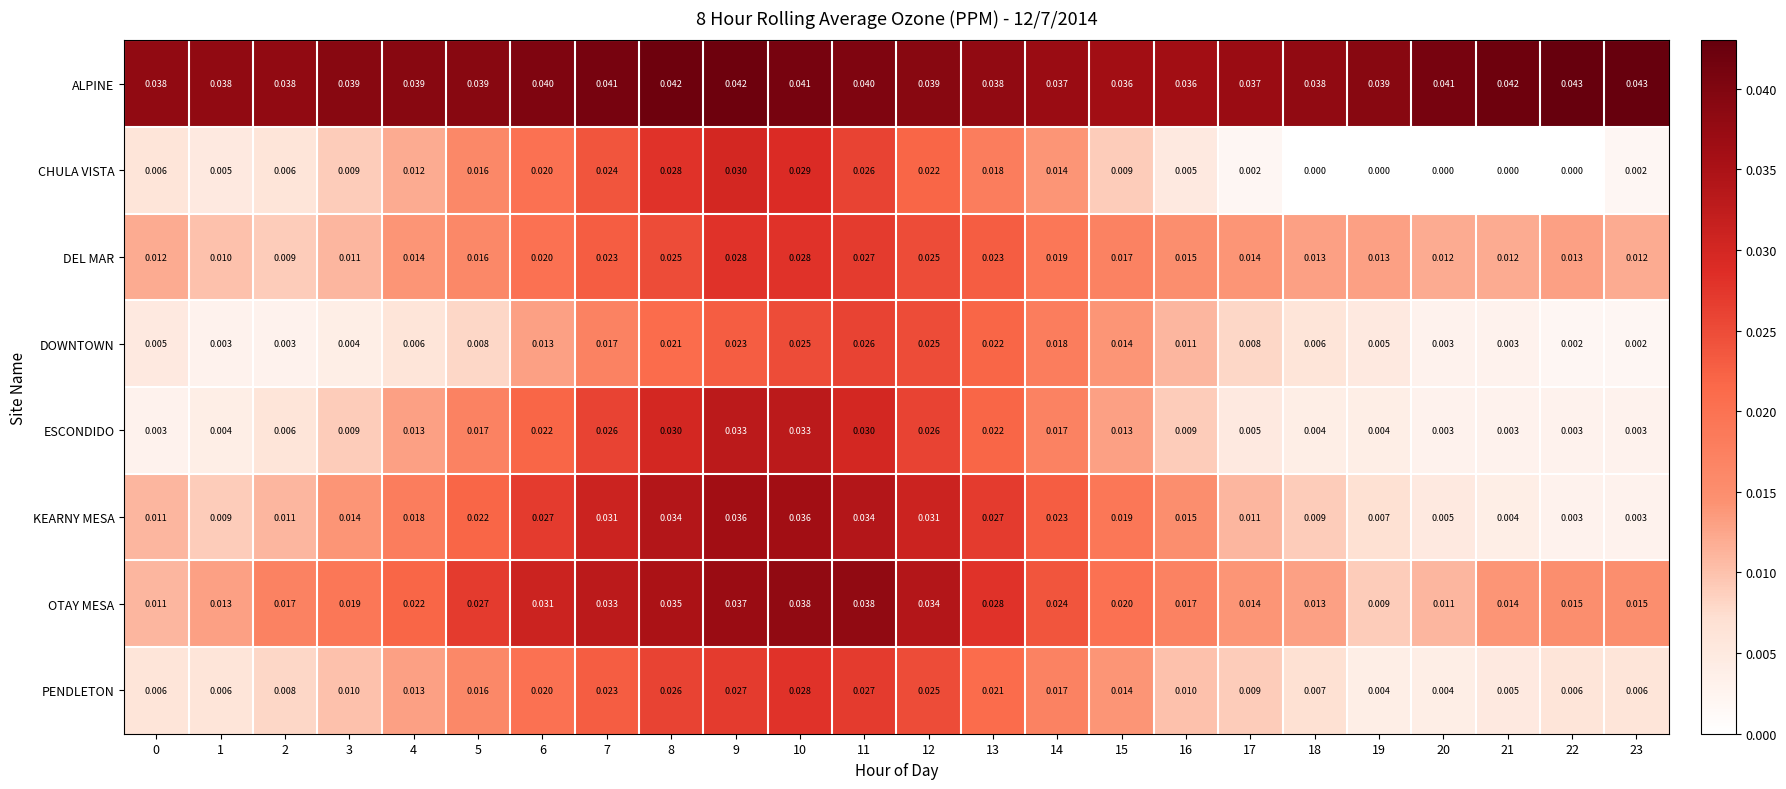

Which series has the widest spread of values?

KEARNY MESA